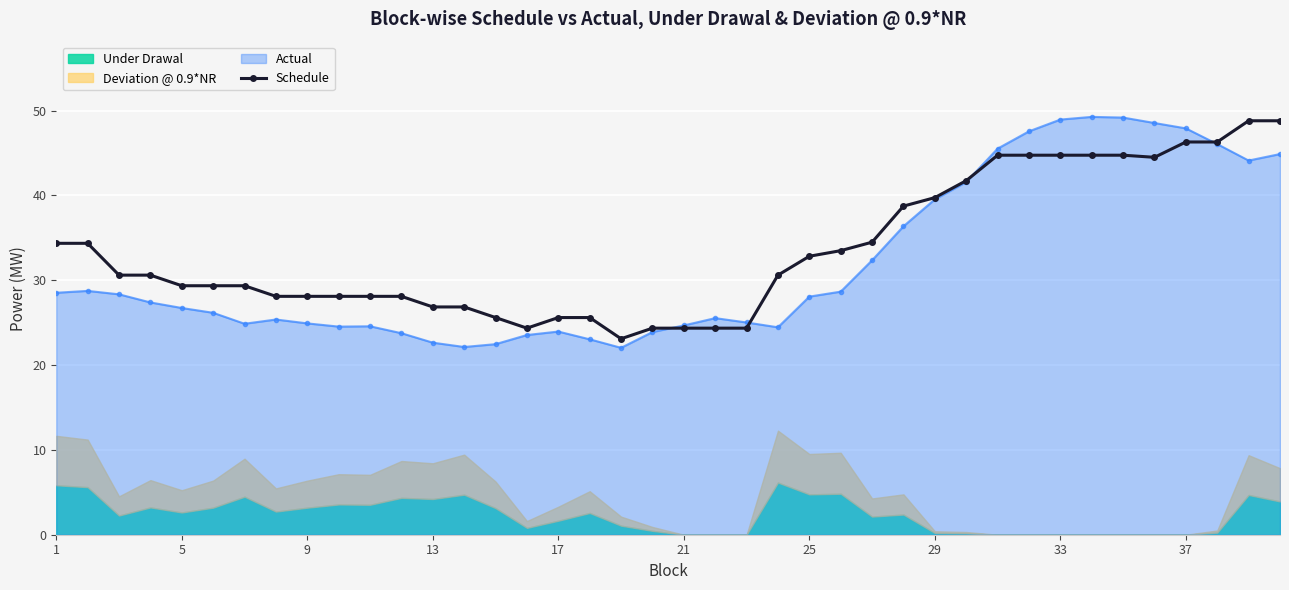

The Schedule series shows 32.8 at 25. True or false?

True